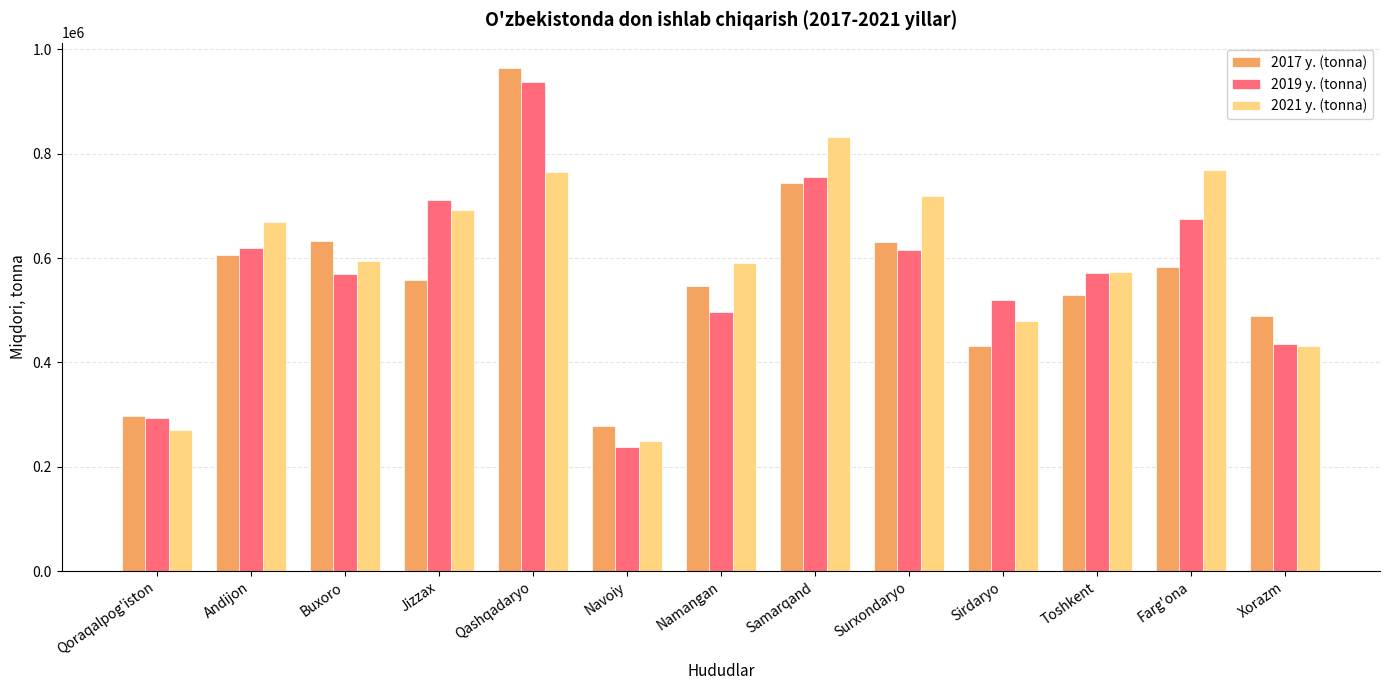

What position from the left is Surxondaryo?

9